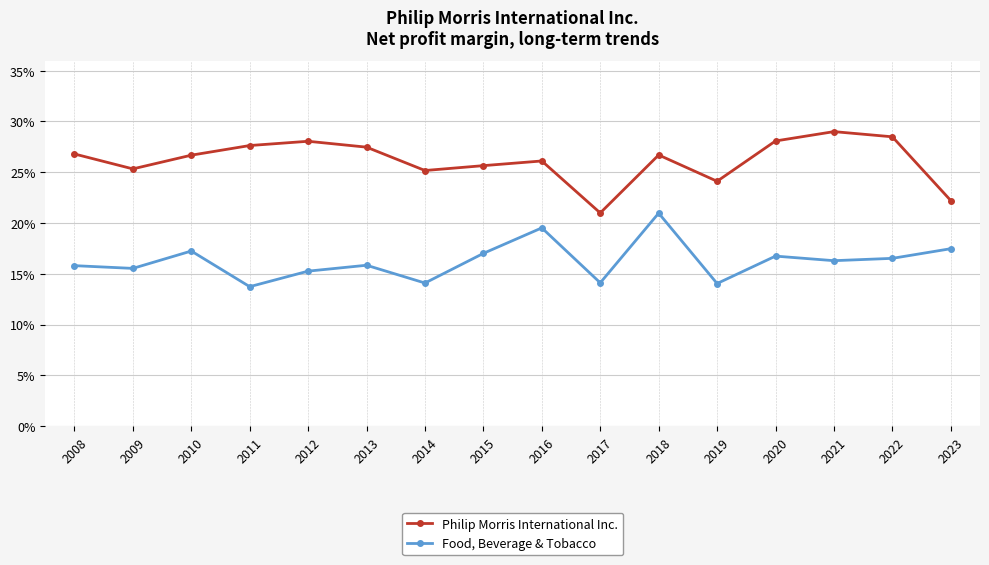

True or false: Food, Beverage & Tobacco has a value of 0.2 at 2021.

True